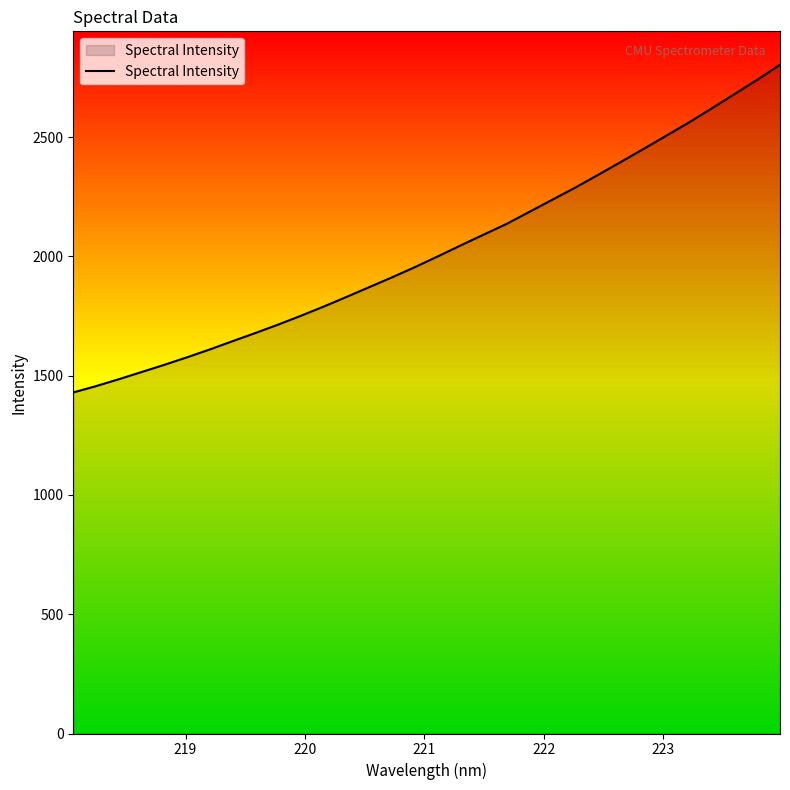

What is the difference between the maximum and minimum values?

1373.8